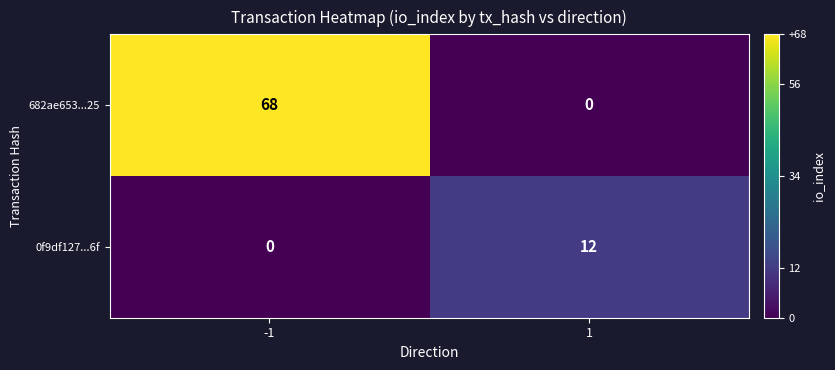

Which series changed the most between -1 and 1?

682ae653...25